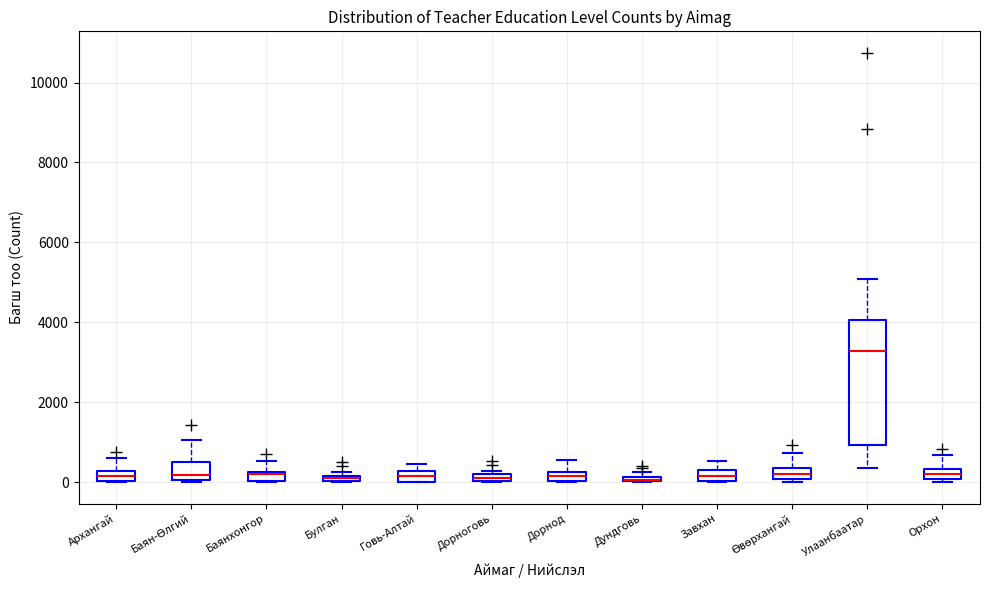

Where does the median line of the box for Өвөрхангай sit on the y-axis? The values are not printed on the chart, so give them approximately, as read against the axis.

200